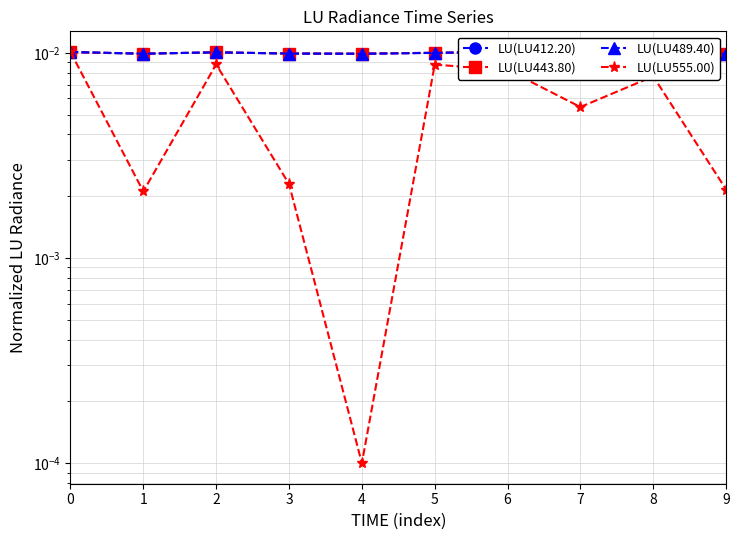

Which category has the highest value in the LU(LU443.80) series?

6